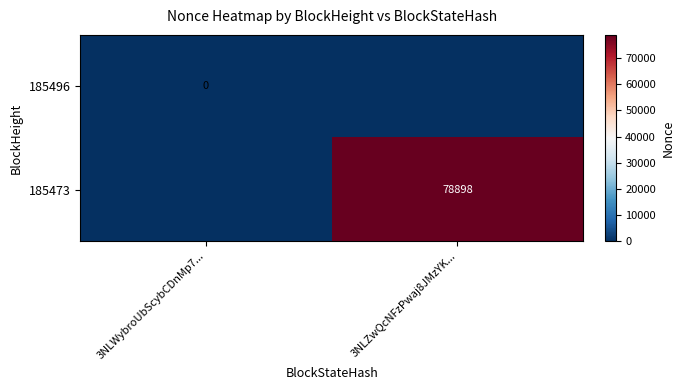

What is the approximate value of 185473 at 3NLZwQcNFzPwaj8JMzYK..., to the nearest 50?

78900